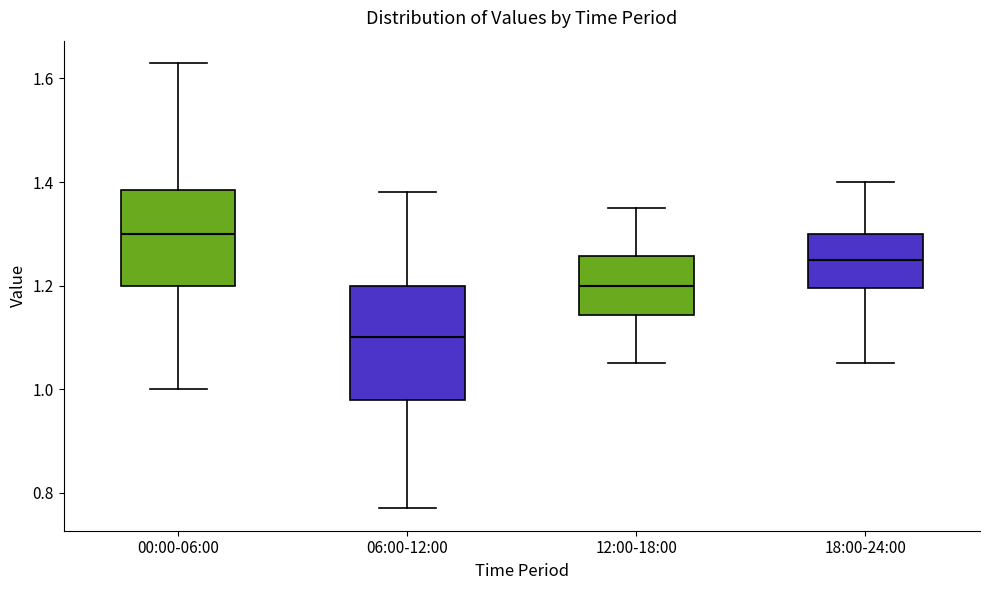

Reading left to right, read every box against the y-axis: the position of its median line, the range the box covers, and the ends of its whiskers. The values are not printed on the chart, so give them approximately, as read against the axis.

00:00-06:00: median 1.30, box 1.20 to 1.38, whiskers 1.00 to 1.64
06:00-12:00: median 1.10, box 0.98 to 1.20, whiskers 0.78 to 1.38
12:00-18:00: median 1.20, box 1.14 to 1.26, whiskers 1.06 to 1.36
18:00-24:00: median 1.26, box 1.20 to 1.30, whiskers 1.06 to 1.40